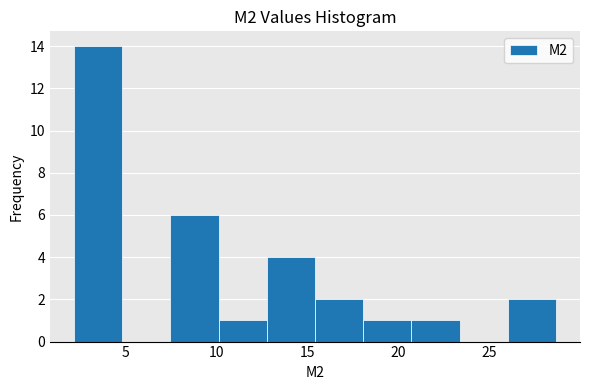

Reading left to right, list every bar in this chart as the range it spans on the x-axis followed by its height. Neither the bar edges nor the heights are printed on the chart, so give them approximately, as read against the axes.

2.0 to 5.0: 14
5.0 to 7.5: 0
7.5 to 10.0: 6
10.0 to 13.0: 1
13.0 to 15.5: 4
15.5 to 18.0: 2
18.0 to 20.5: 1
20.5 to 23.5: 1
23.5 to 26.0: 0
26.0 to 28.5: 2